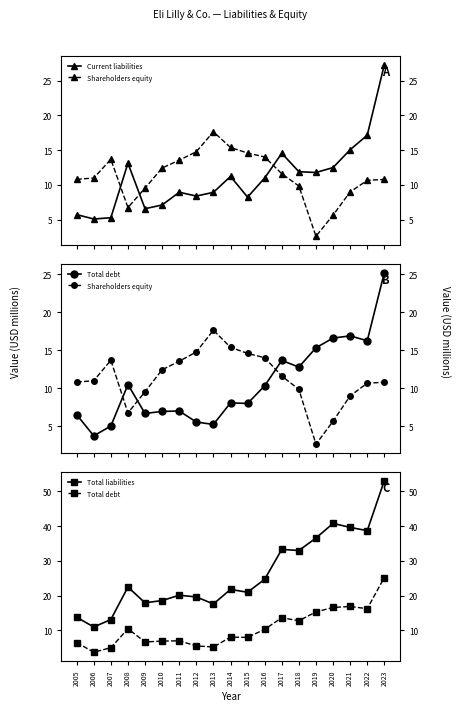

Is this an area chart (filled region under the line)?

No